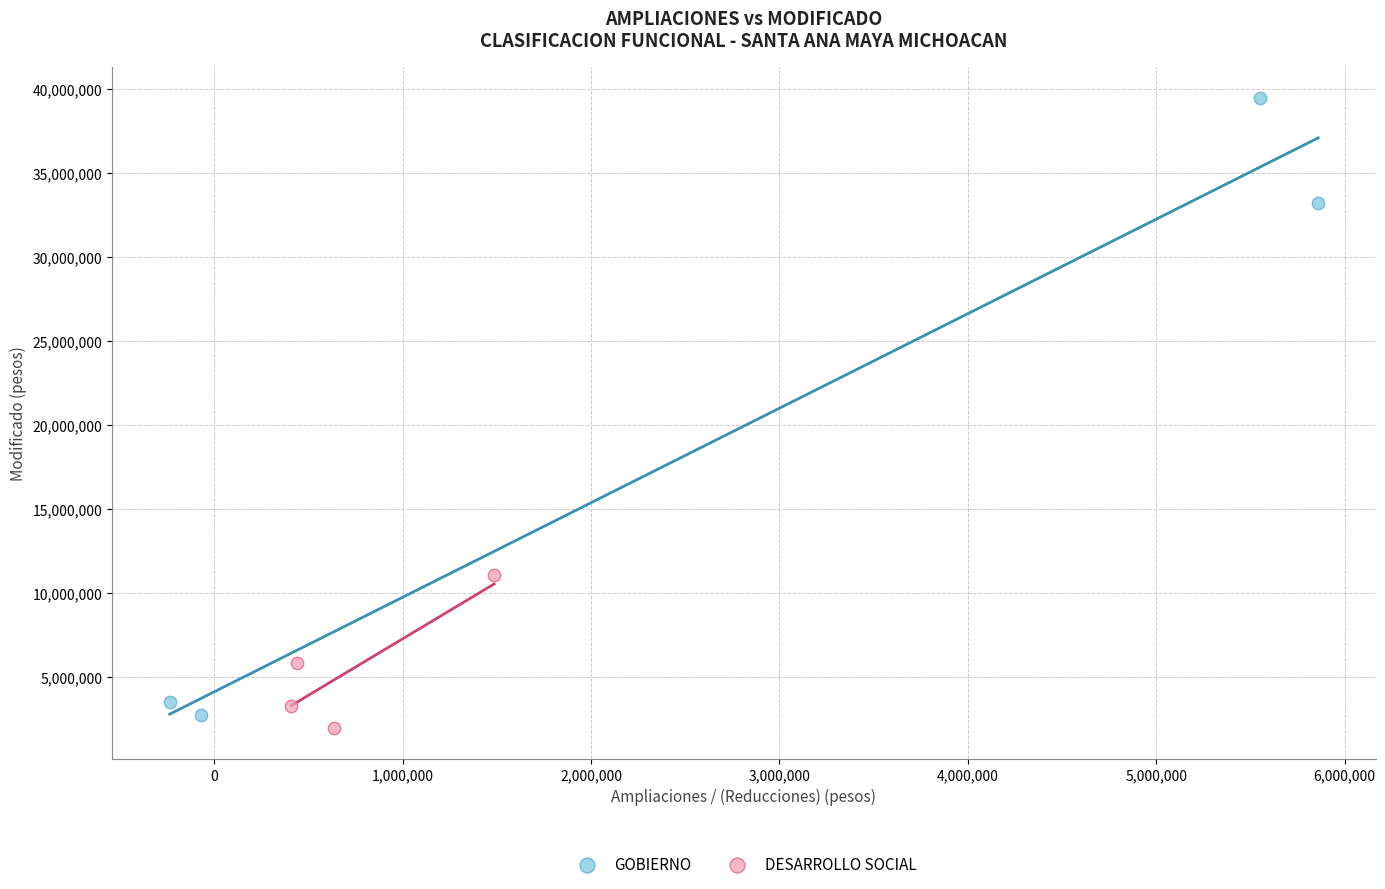

Which series has the widest spread of Y values?

GOBIERNO